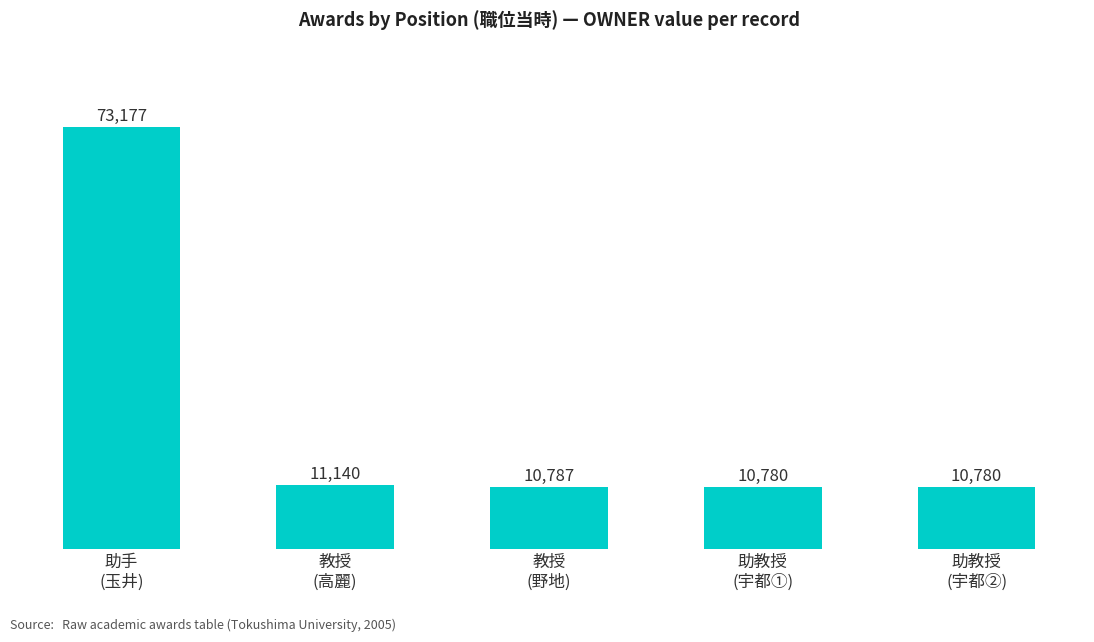

True or false: the data shows 15270 at 教授
(高麗).

False